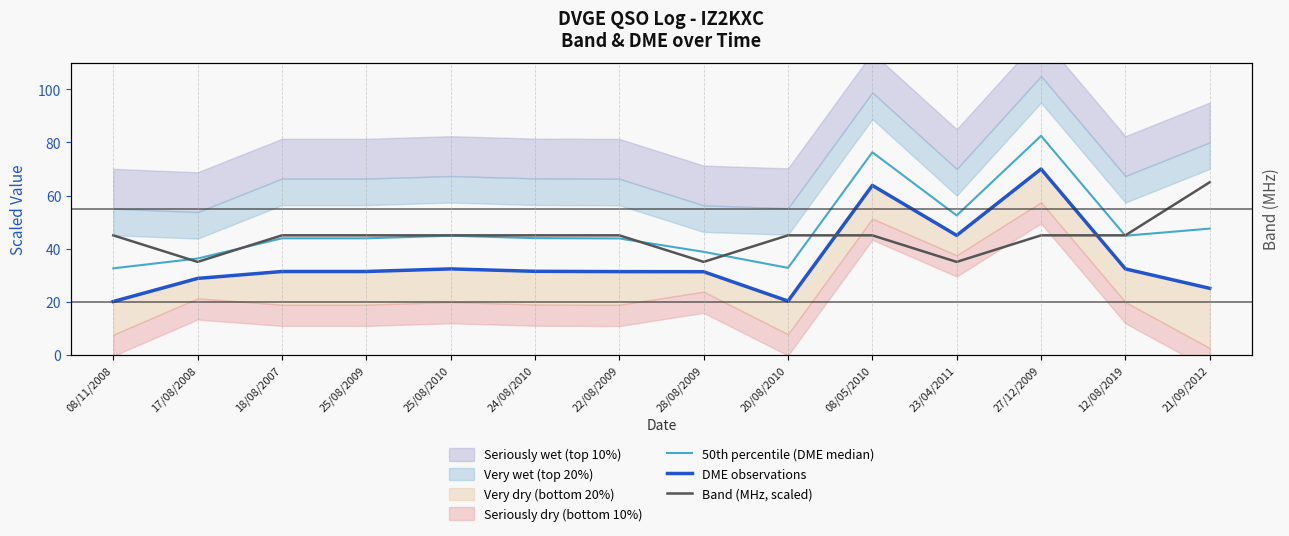

What is the maximum value shown in the chart?

82.5